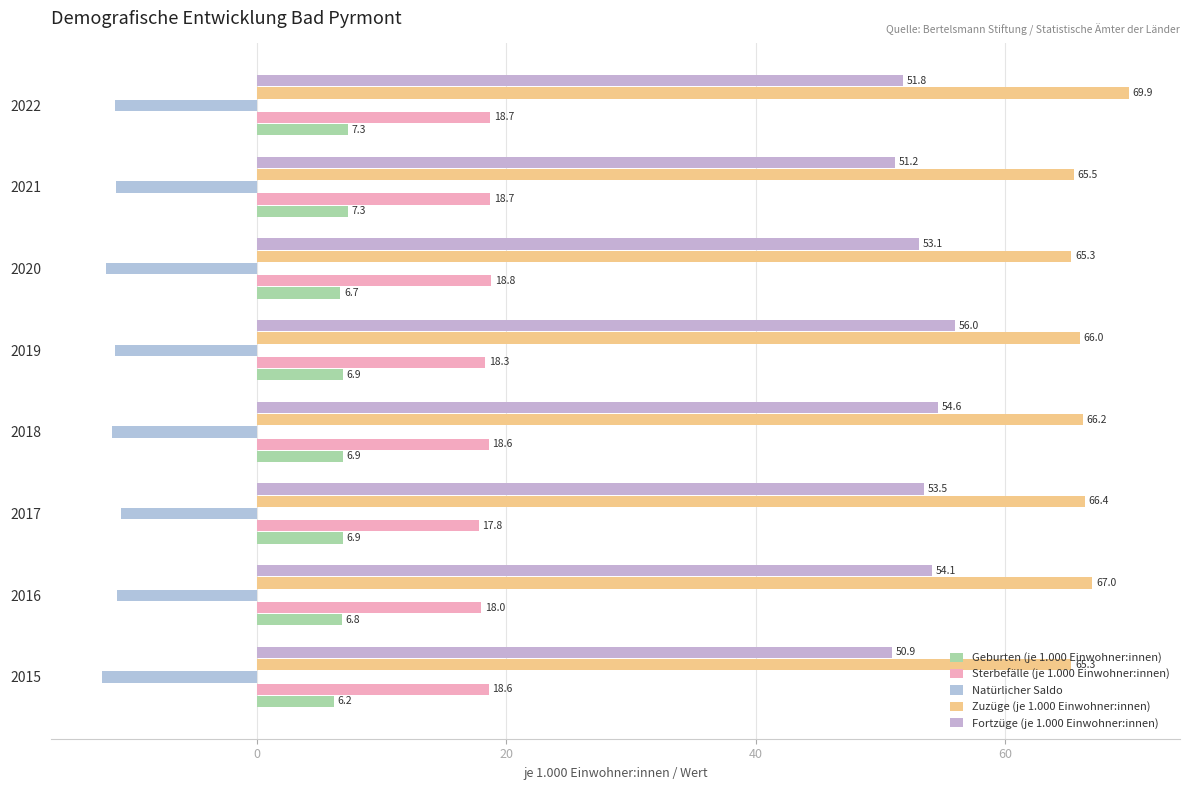

How many values in the Fortzüge (je 1.000 Einwohner:innen) series exceed 53?

5